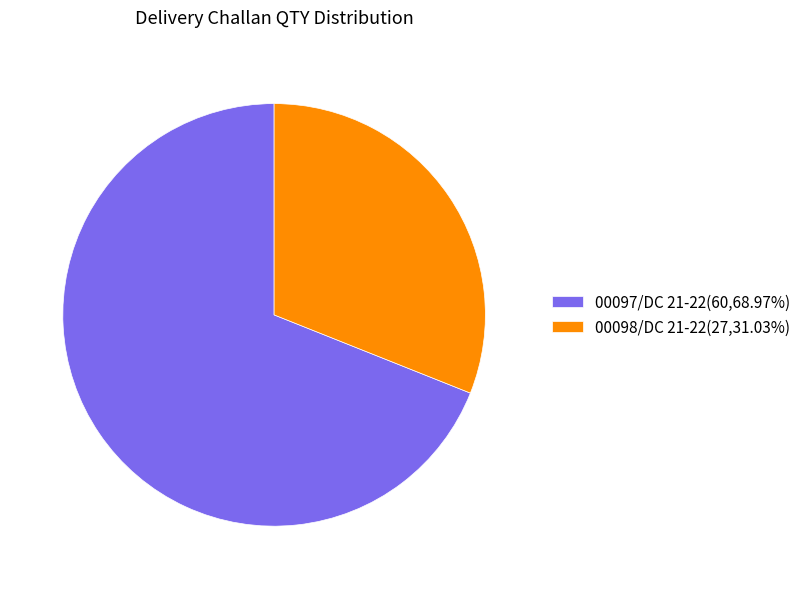

Is the sum of 00098/DC 21-22(27,31.03%) and 00097/DC 21-22(60,68.97%) greater than half?

Yes